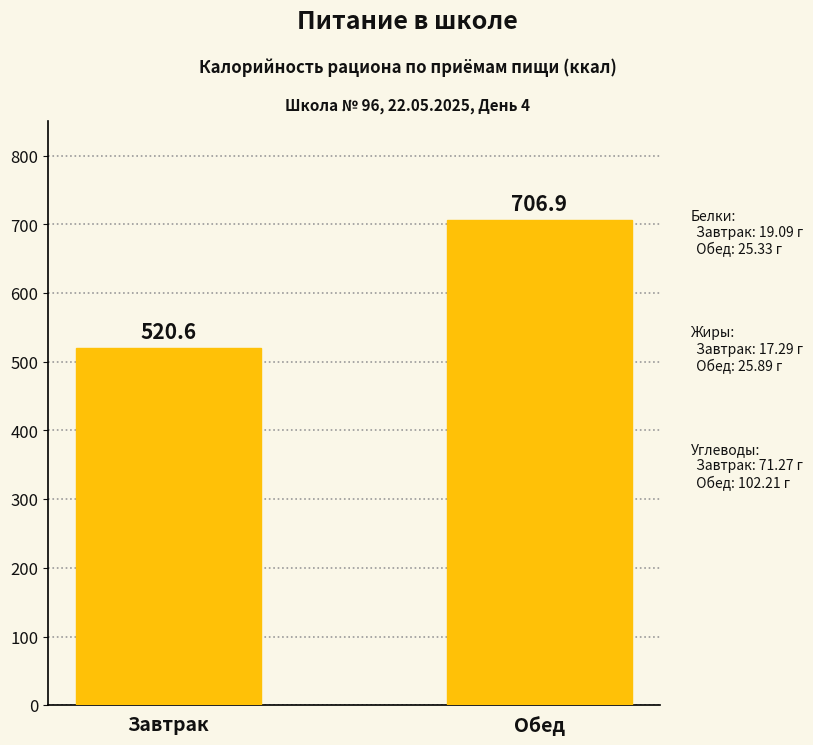

What is the value of the 1st bar from the left?

520.6